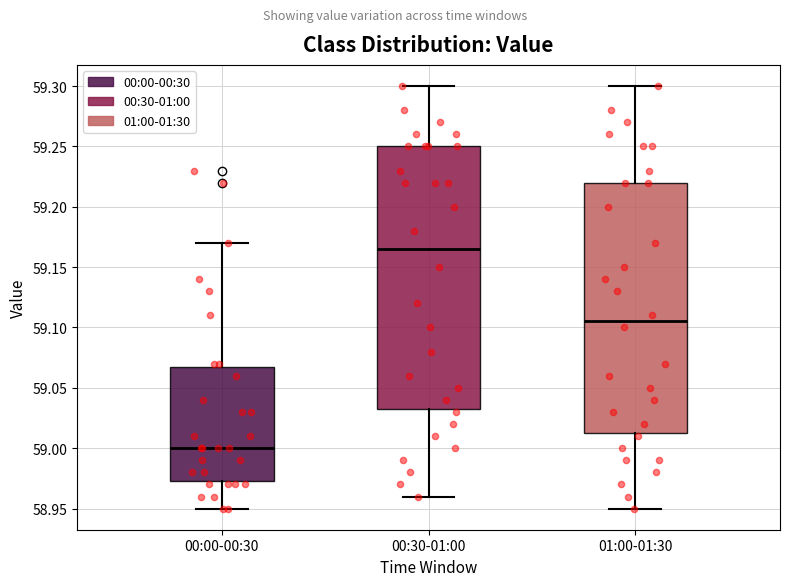

Which box is the tallest, from its lower edge to its upper edge?

00:30-01:00